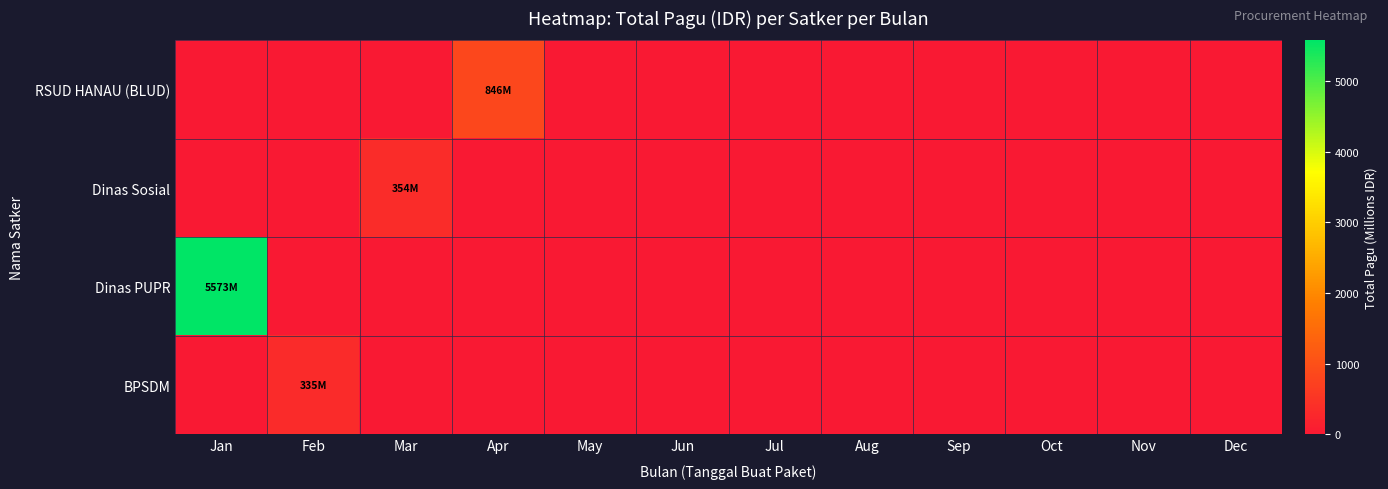

How many data points does each series have?

12